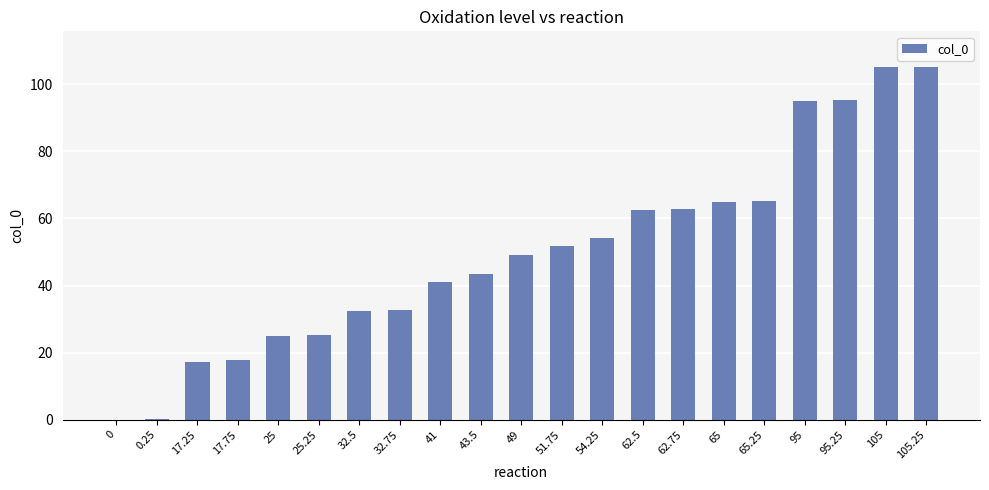

How many series are shown in this chart?

1